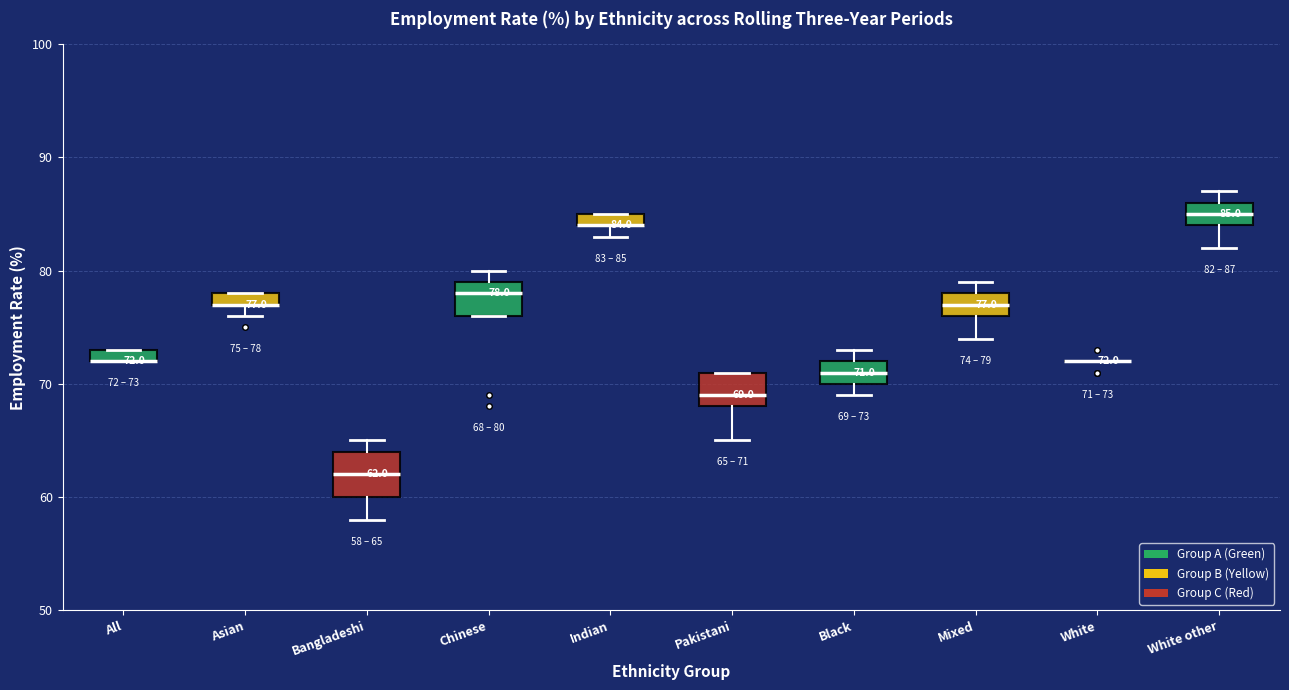

Which box is the tallest, from its lower edge to its upper edge?

Bangladeshi